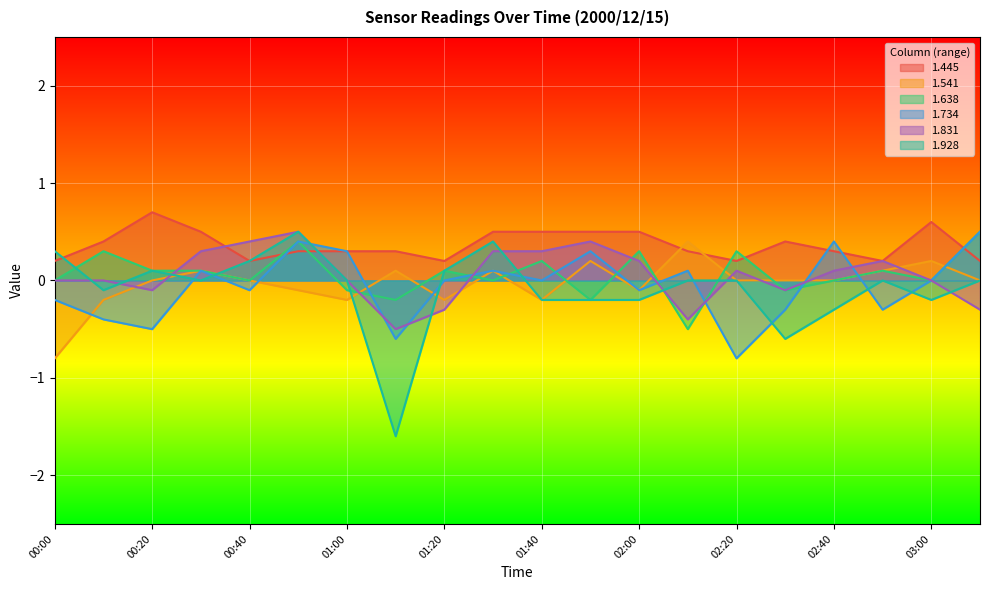

Which label corresponds to the smallest value in the chart?

01:10